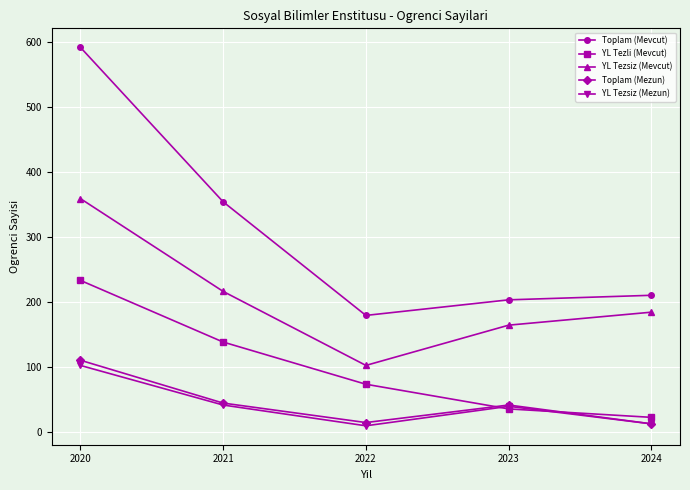

Where does the YL Tezli (Mevcut) series first go above 73?

2020